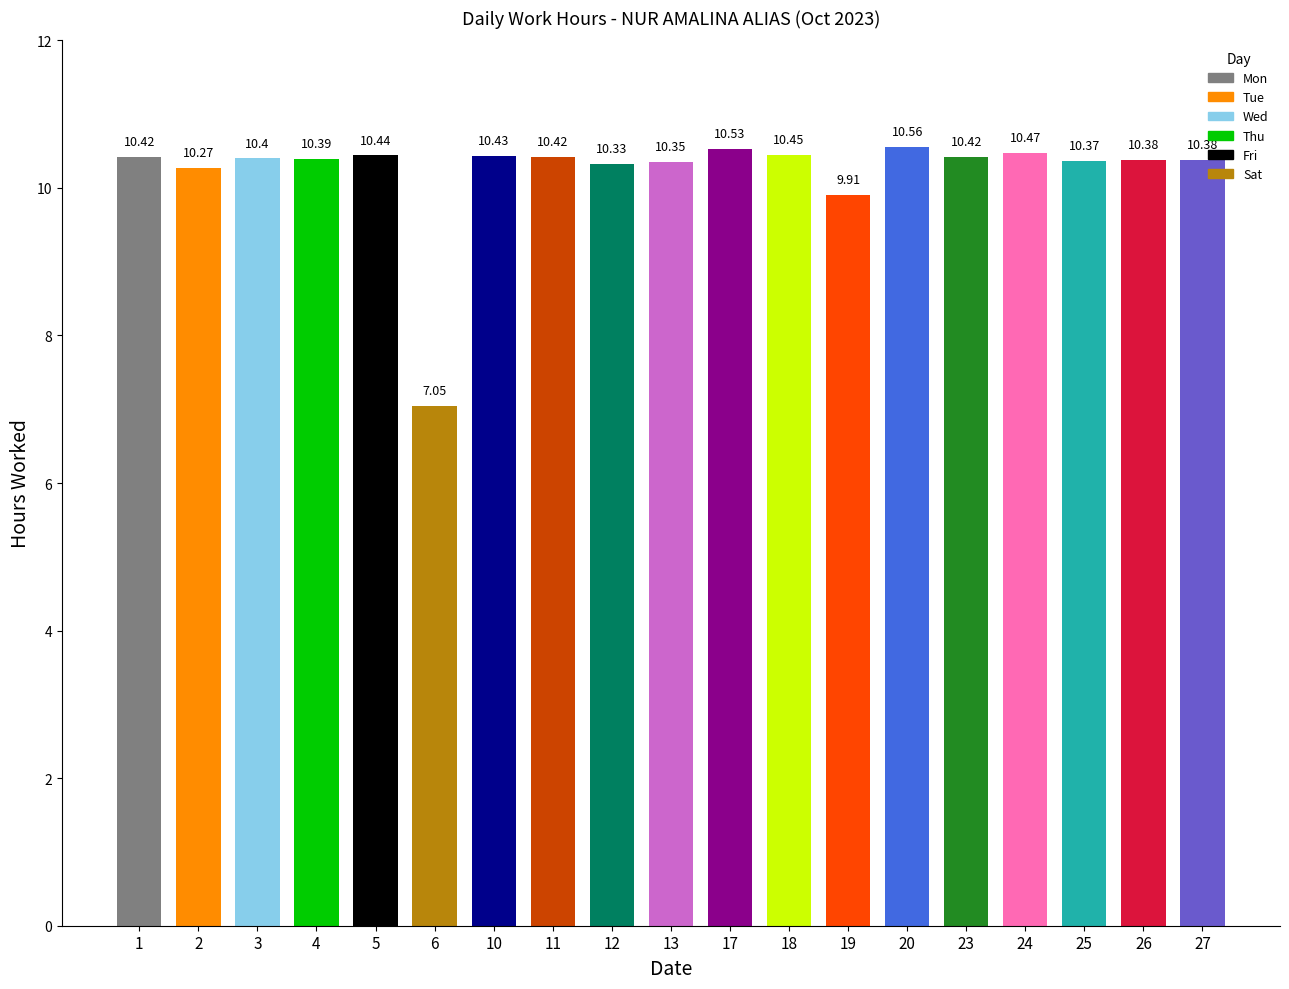

What is the change in value from 6 to 26?

+3.3